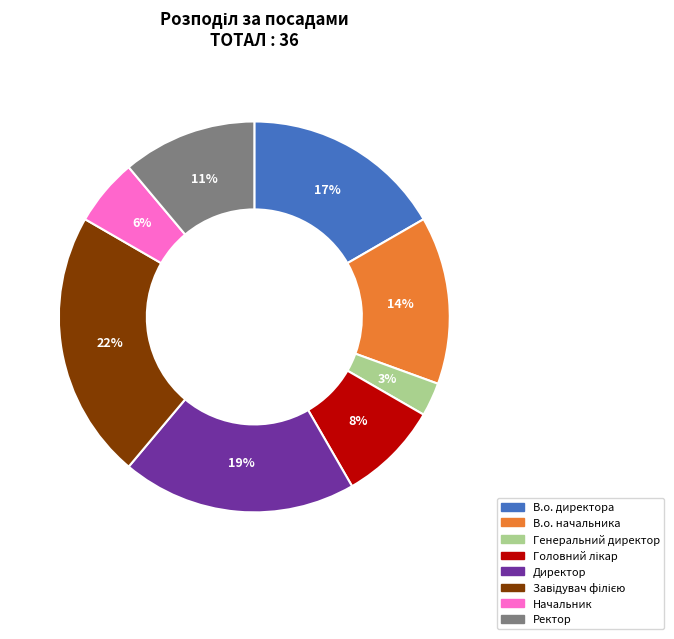

What is the smallest slice in the pie chart?

Генеральний директор